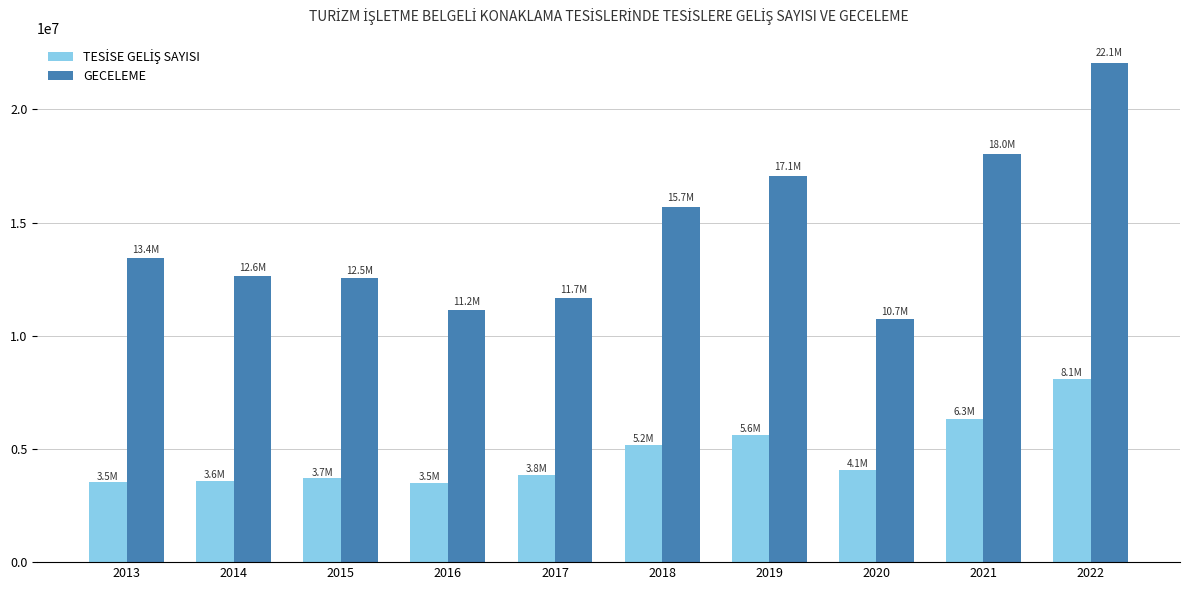

What is the difference between the highest and lowest values at 2021?

11700201